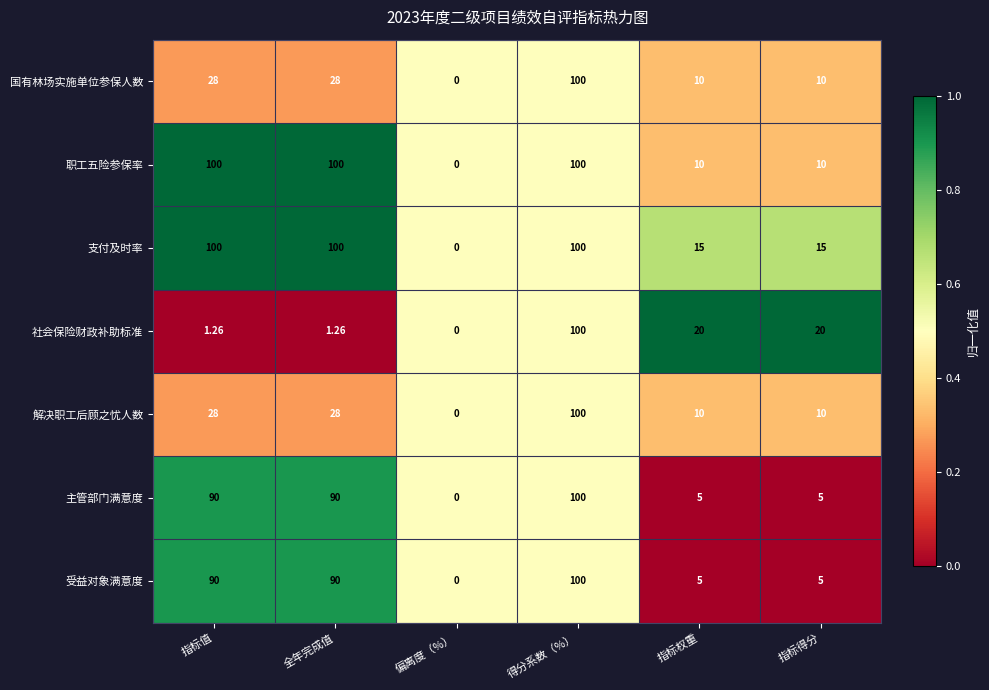

At which label does 主管部门满意度 reach its minimum?

偏离度（%）